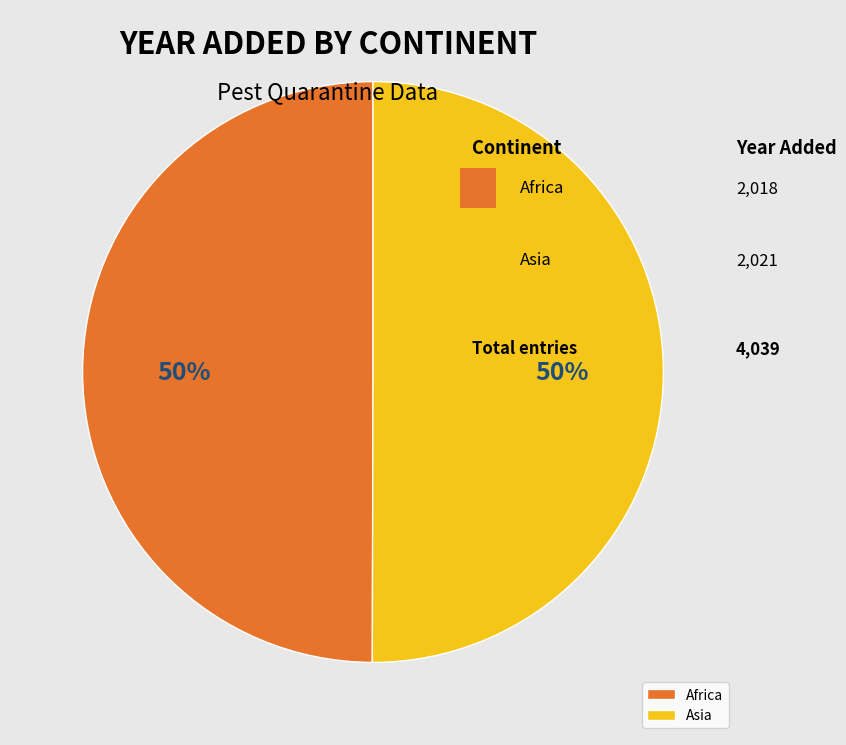

What is the ratio of the value at Asia to the value at Africa?

1.0